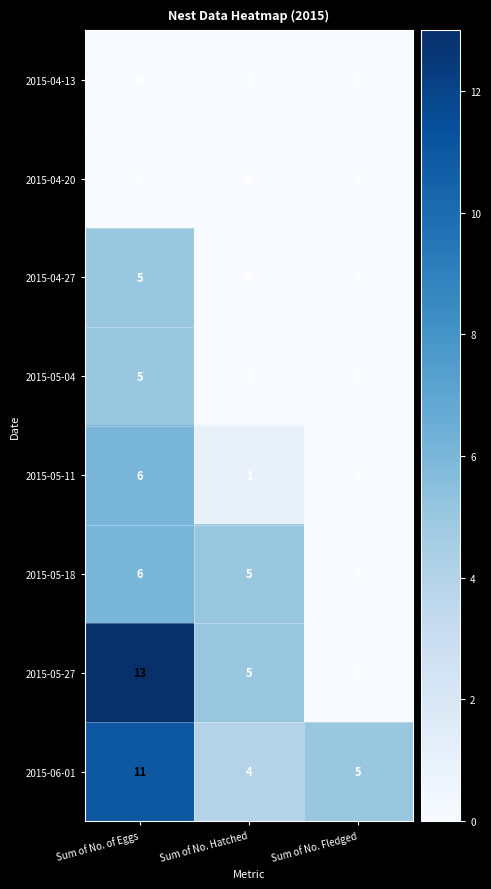

Which series has the largest total across all categories?

2015-06-01